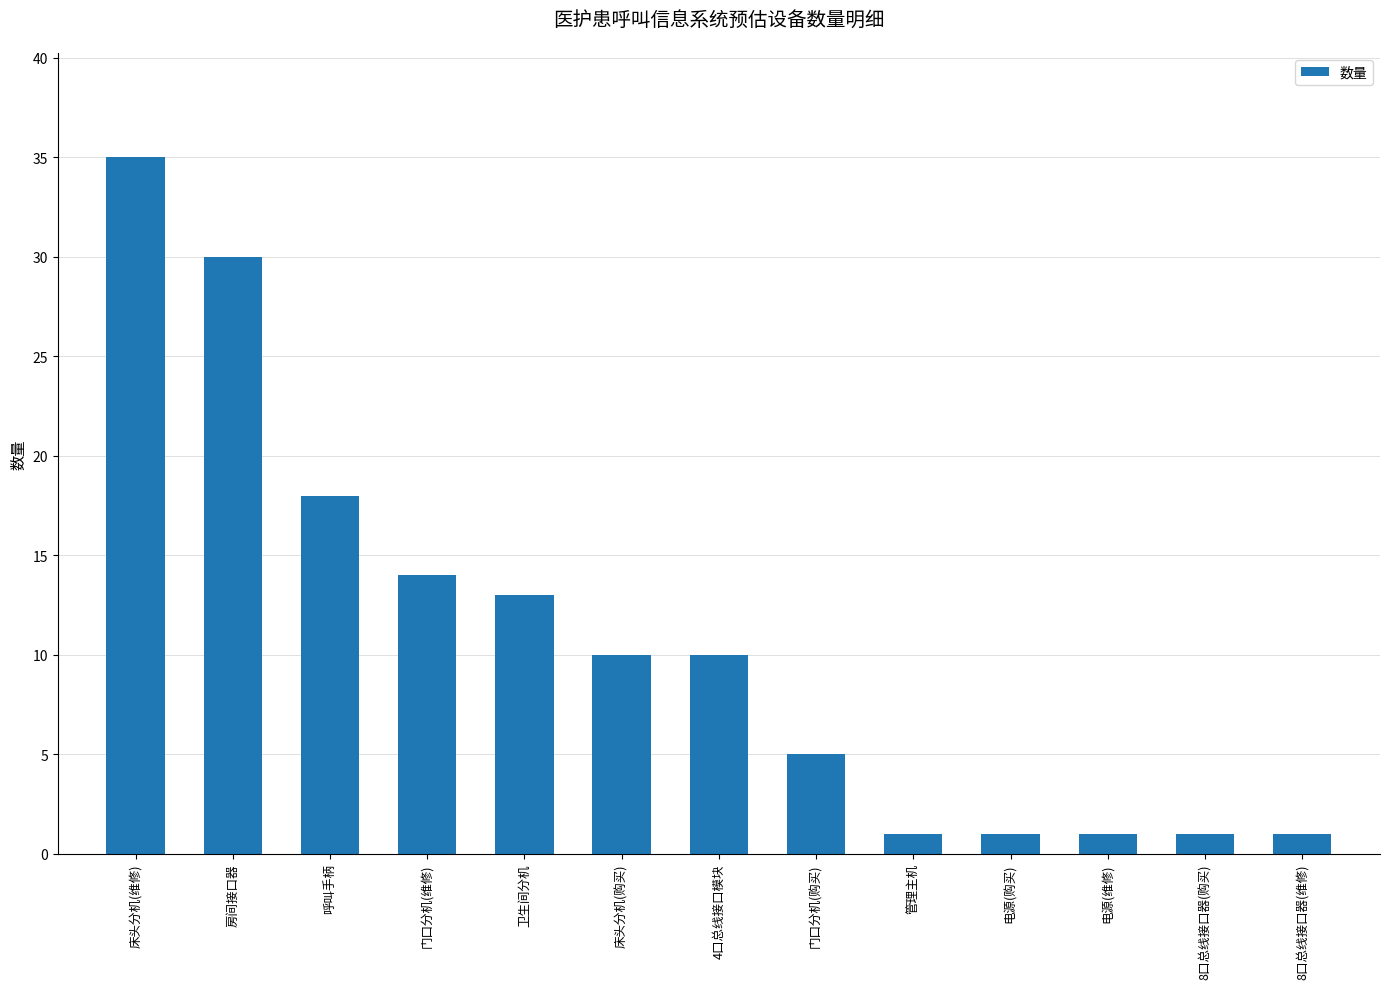

What is the ratio of the value at 电源(维修) to the value at 8口总线接口器(维修)?

1.0